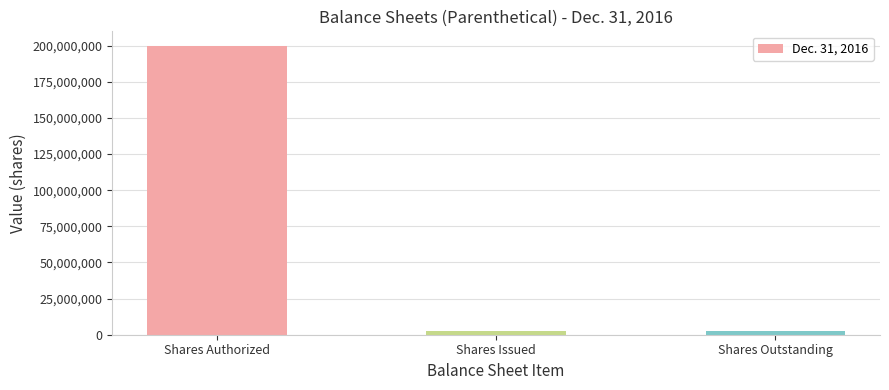

What is the smallest value displayed?

2710000